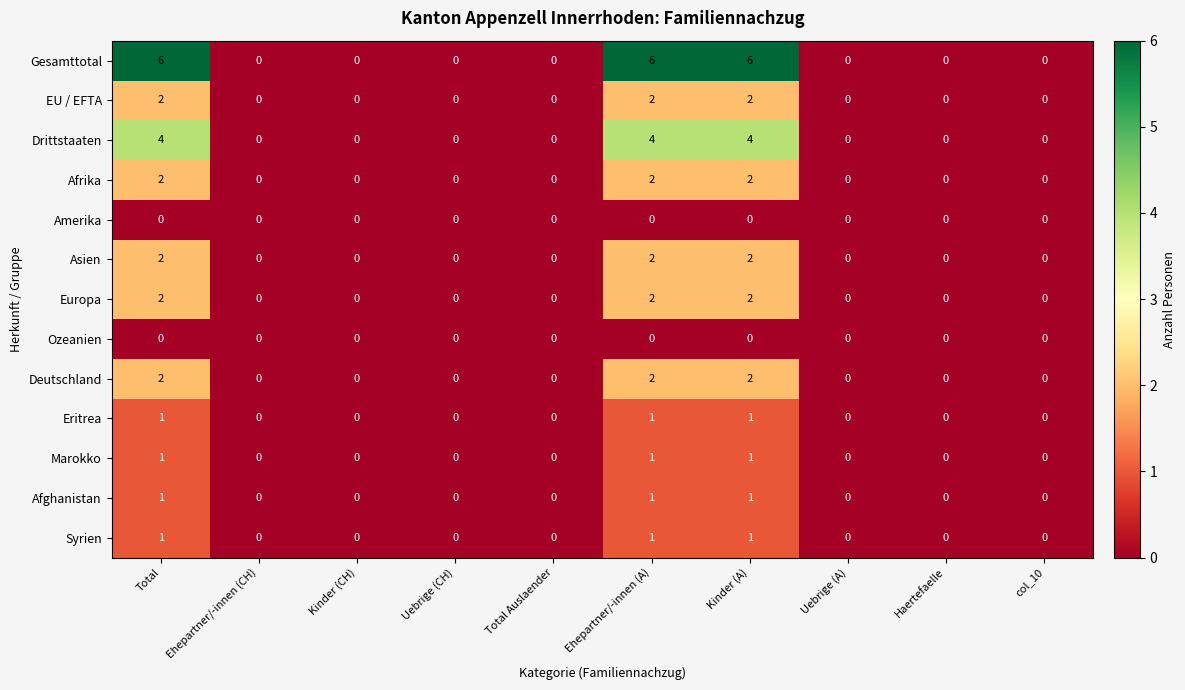

The value of Afghanistan at col_10 is 0. True or false?

True